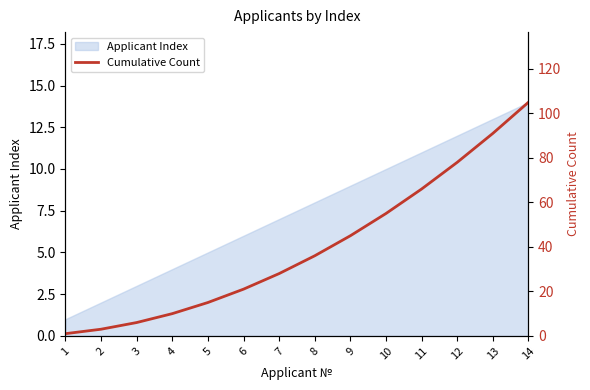

What is the value of the 10th point from the left?

55